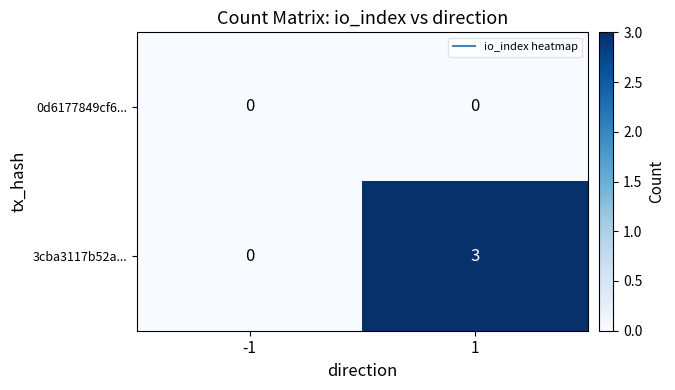

List the series in order of their peak value, highest first.

3cba3117b52a..., 0d6177849cf6...